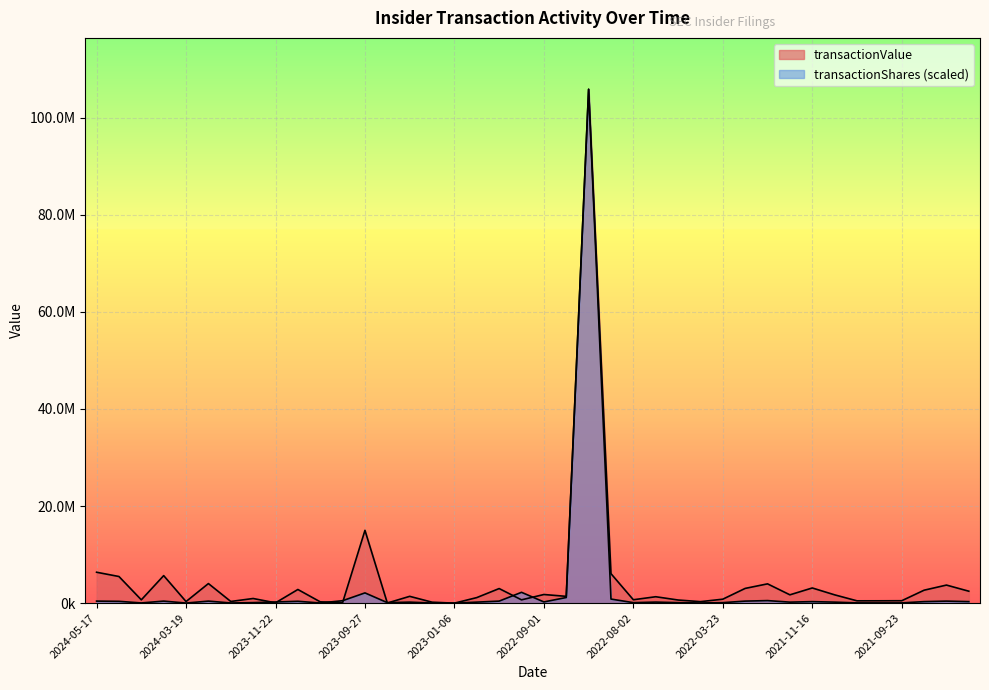

Is the value of transactionValue at 2024-01-18 greater than the value of transactionShares at 2024-03-19?

Yes